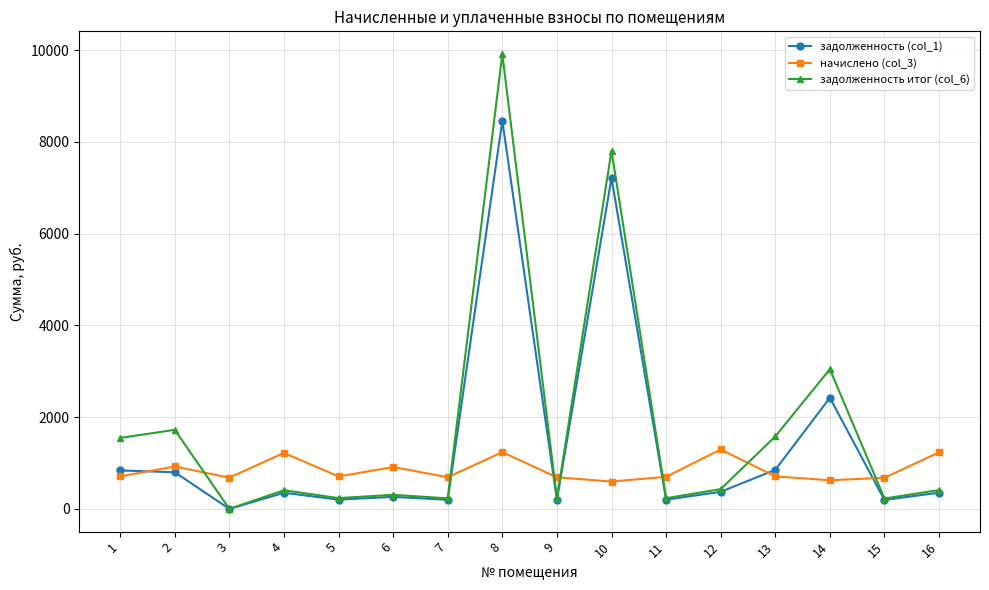

What is the greatest value displayed?

9914.0